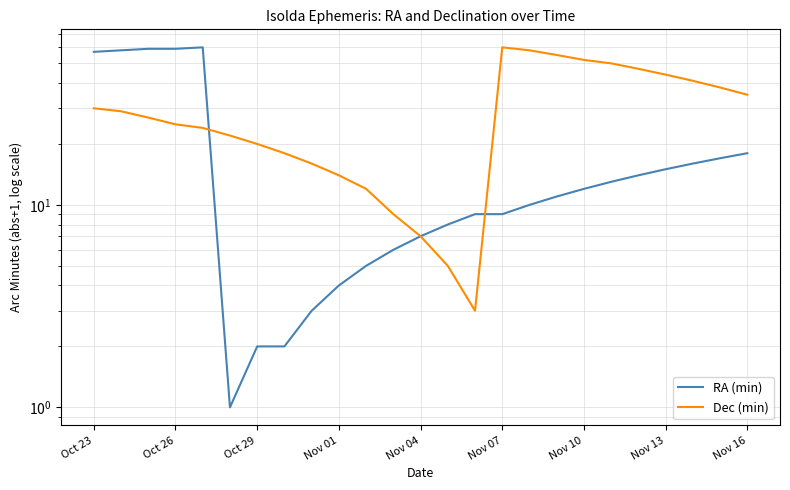

Which series has the largest total across all categories?

Dec (min)